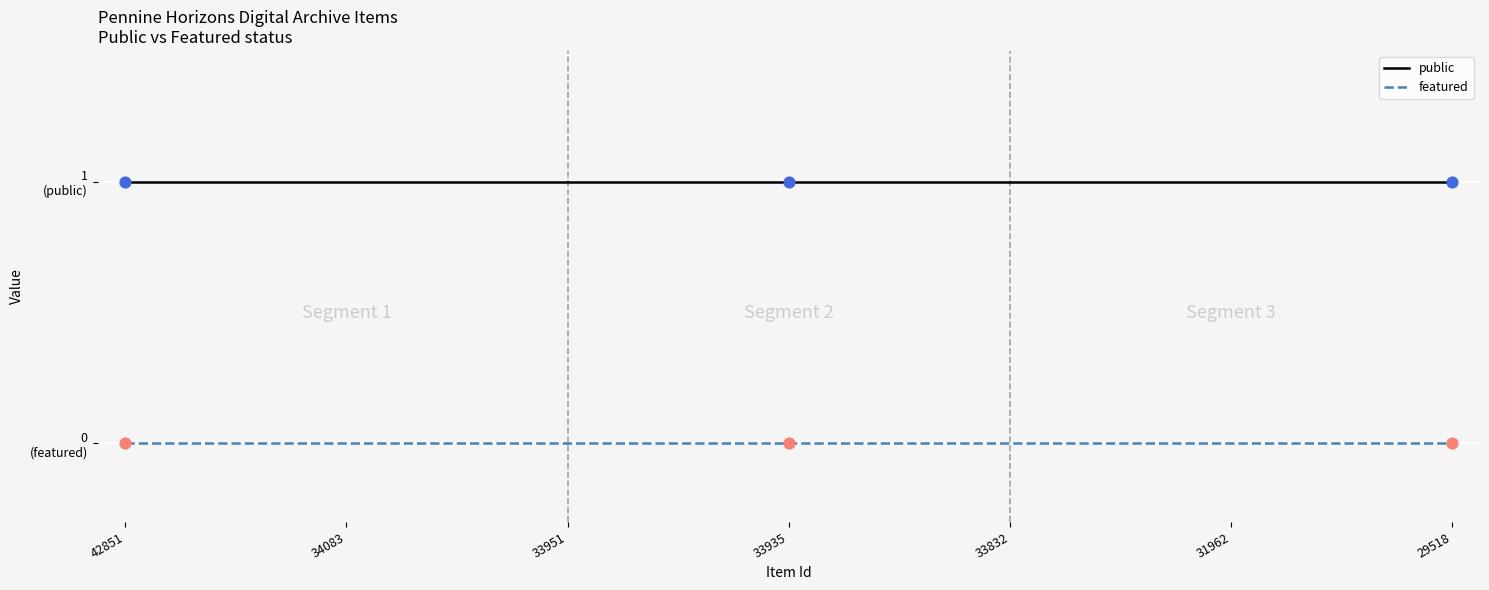

What are all the series names shown in the legend?

public, featured